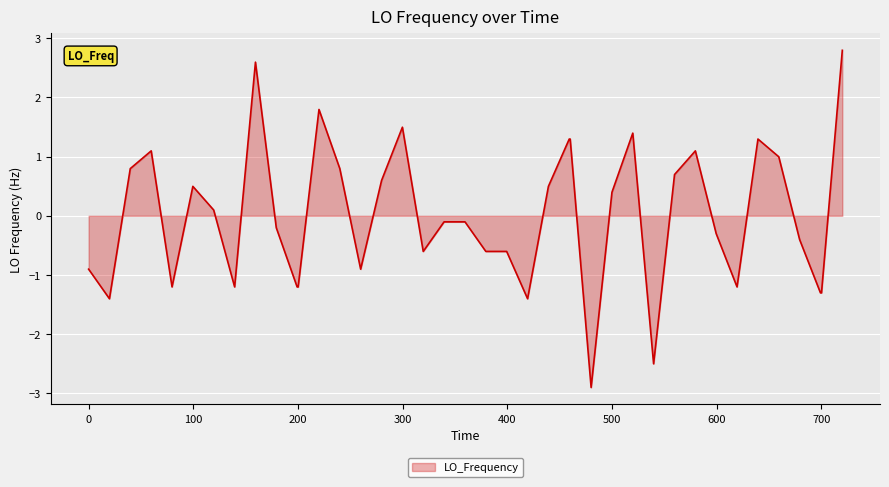

Reading right to left, what are all the values shown in this chart?

2.8	-1.3	-1.3	-0.4	1.0	1.3	-1.2	-0.3	1.1	0.7	-2.5	1.4	0.4	-2.9	1.3	1.3	0.5	-1.4	-0.6	-0.6	-0.1	-0.1	-0.6	1.5	0.6	-0.9	0.8	1.8	-1.2	-1.2	-0.2	2.6	-1.2	0.1	0.5	-1.2	1.1	0.8	-1.4	-0.9